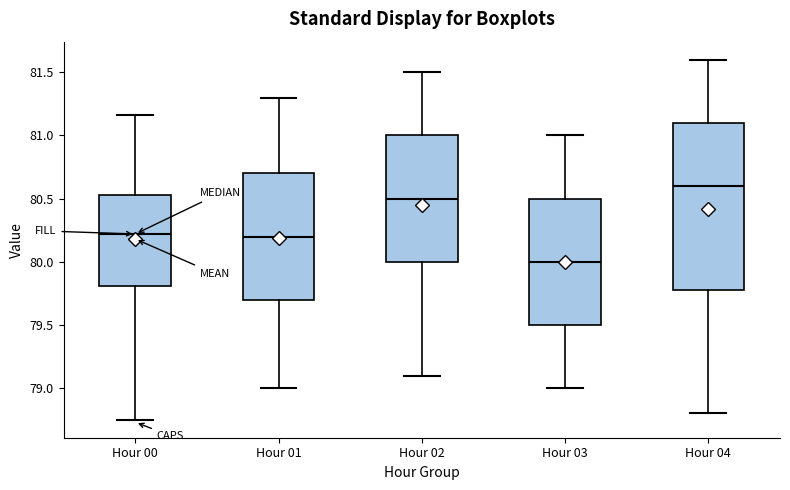

Reading left to right, read every box against the y-axis: the position of its median line, the range the box covers, and the ends of its whiskers. The values are not printed on the chart, so give them approximately, as read against the axis.

Hour 00: median 80.20, box 79.80 to 80.55, whiskers 78.75 to 81.15
Hour 01: median 80.20, box 79.70 to 80.70, whiskers 79.00 to 81.30
Hour 02: median 80.50, box 80.00 to 81.00, whiskers 79.10 to 81.50
Hour 03: median 80.00, box 79.50 to 80.50, whiskers 79.00 to 81.00
Hour 04: median 80.60, box 79.80 to 81.10, whiskers 78.80 to 81.60